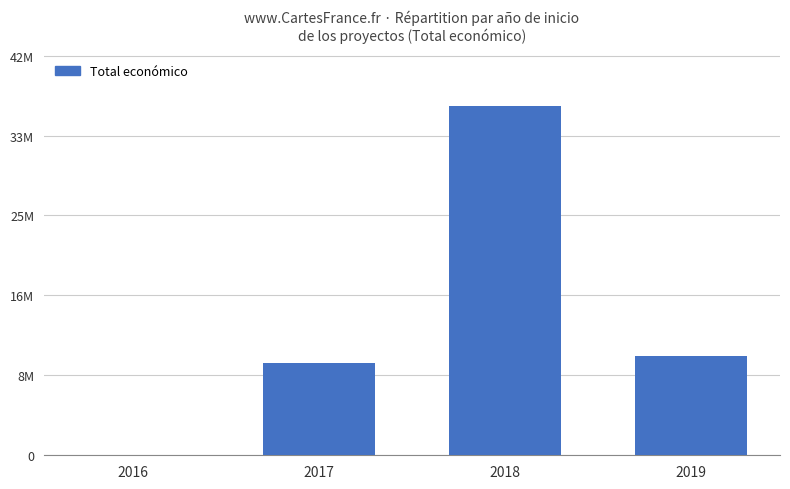

Reading right to left, transcribe all the data shown in this chart.

10447894	36716593	9697784	19900